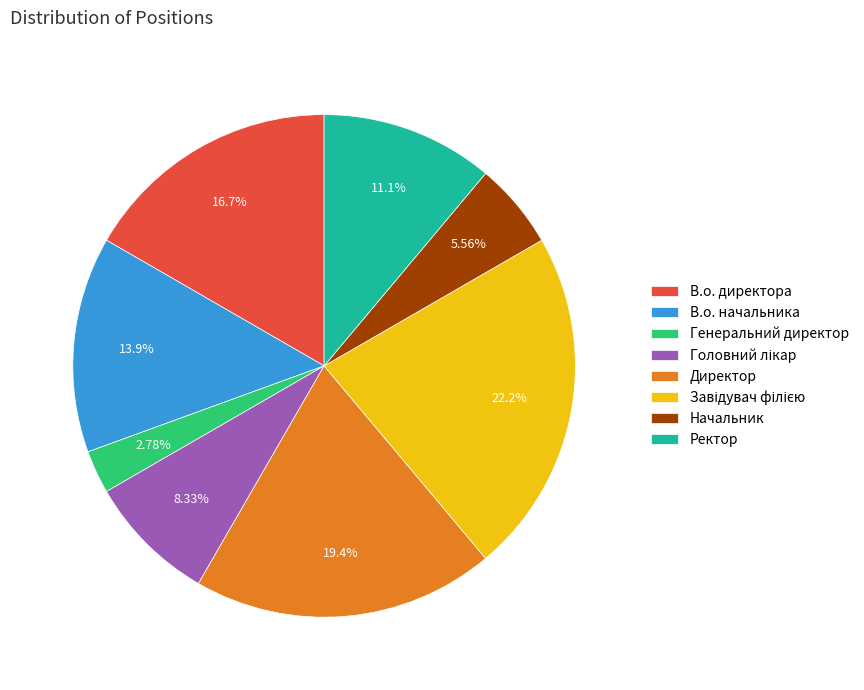

To the nearest percent, what percentage of the pie is В.о. начальника?

14%